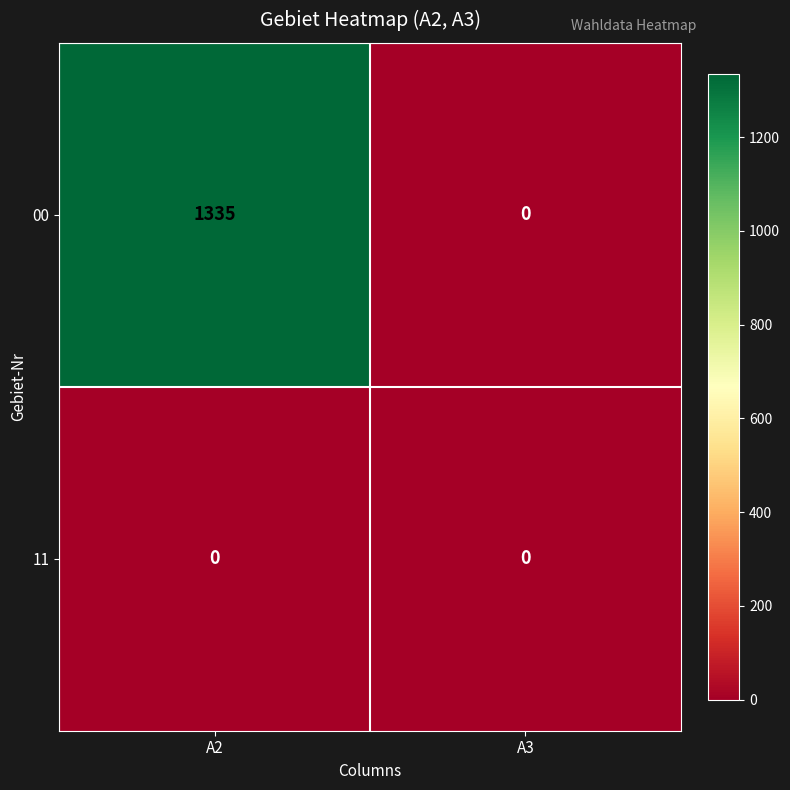

True or false: 00 has a value of -816 at A3.

False